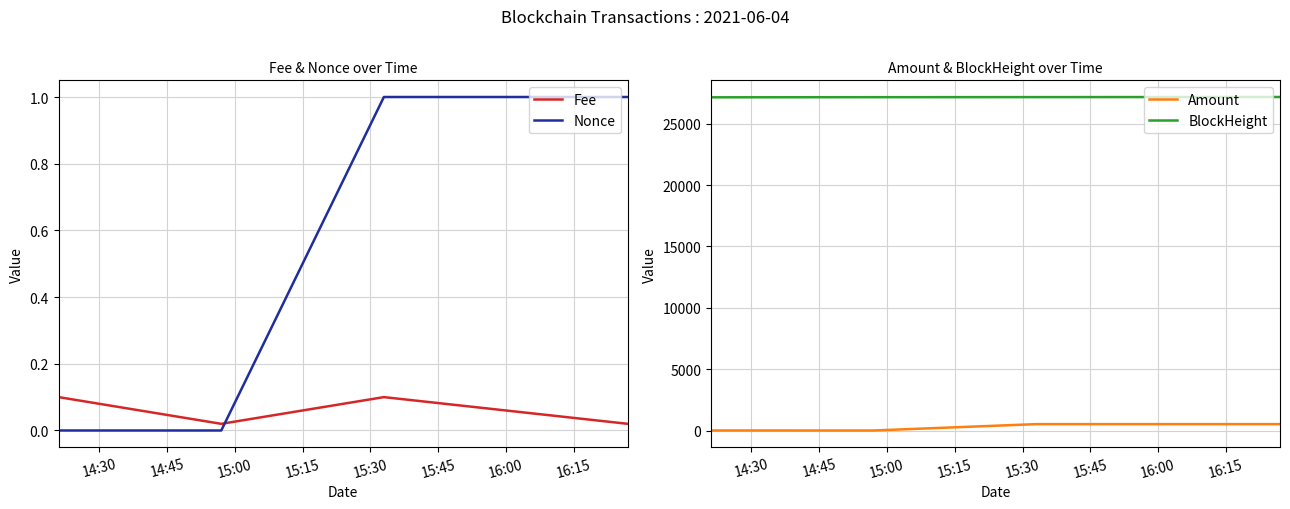

What is the label of the 1st point from the left?

14:30